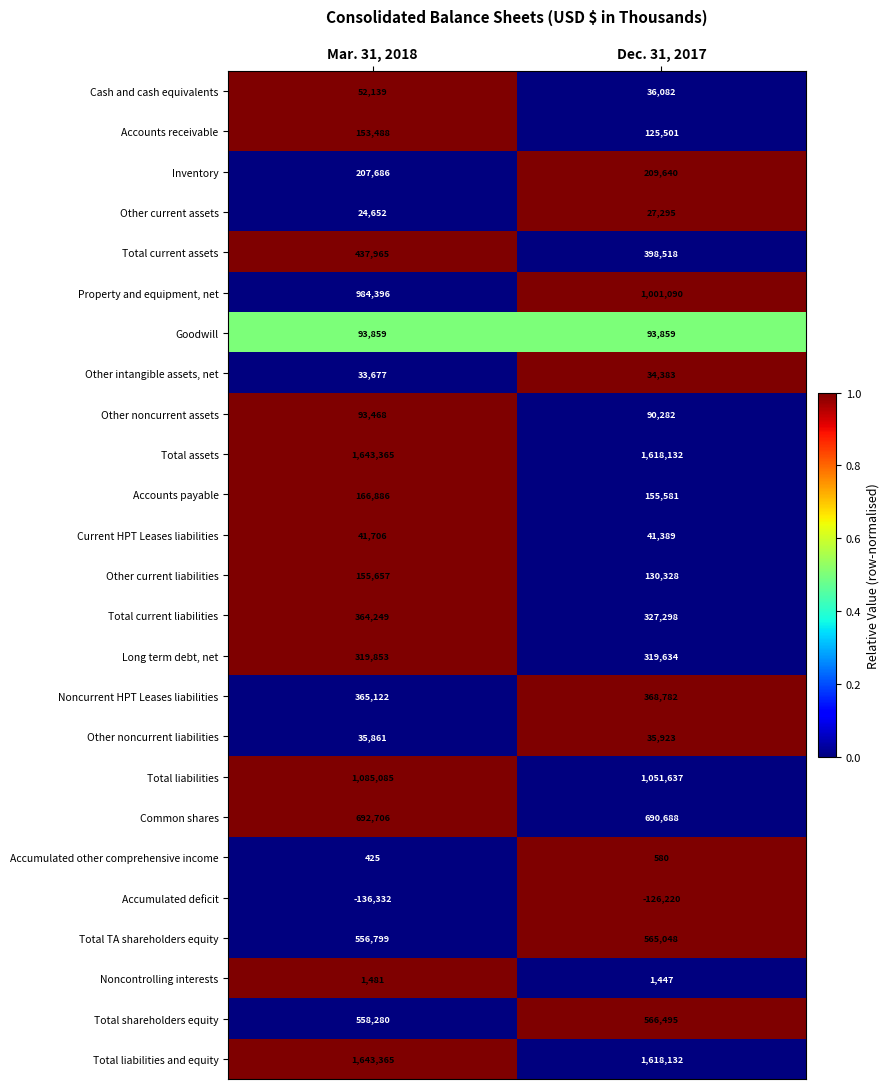

List the labels in order of Accounts payable value, largest first.

Mar. 31, 2018, Dec. 31, 2017